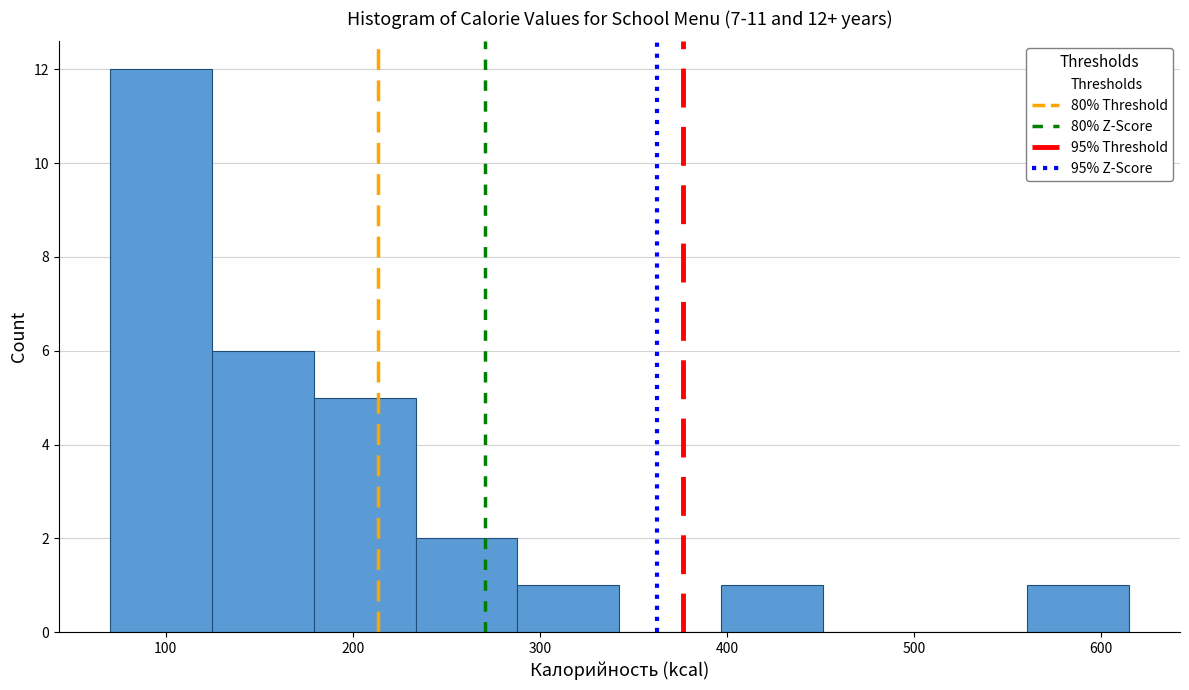

Which range on the x-axis has the tallest bar?

70 to 120